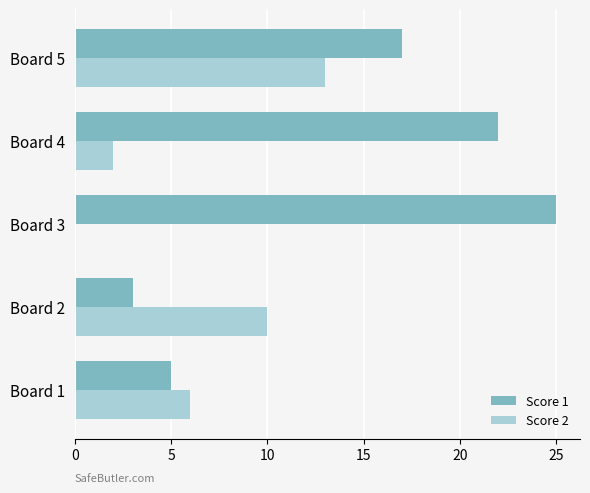

What is the total value across all series at Board 1?

11